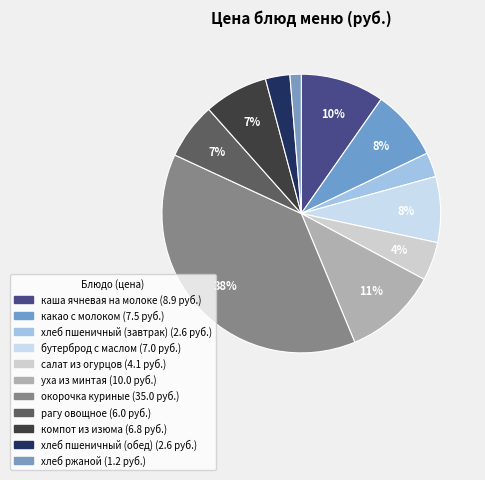

How many segments does this pie chart have?

11